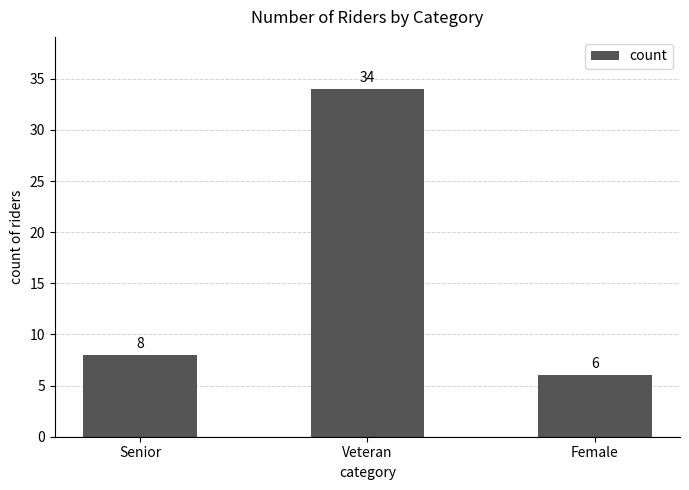

The chart shows a value of 58 at Veteran. True or false?

False